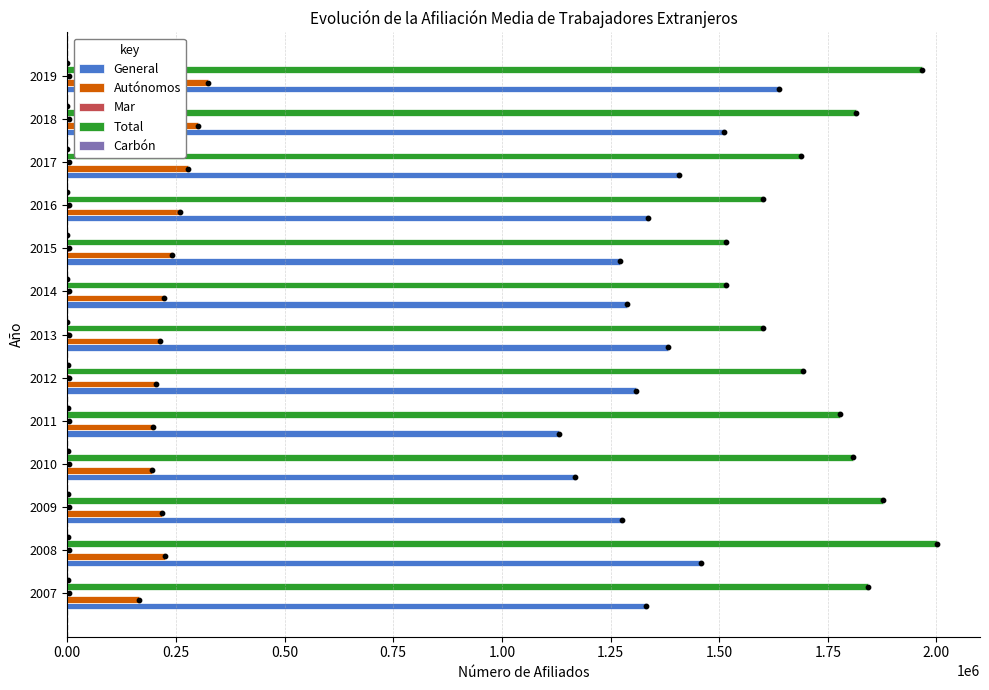

Which series has the largest total across all categories?

Total